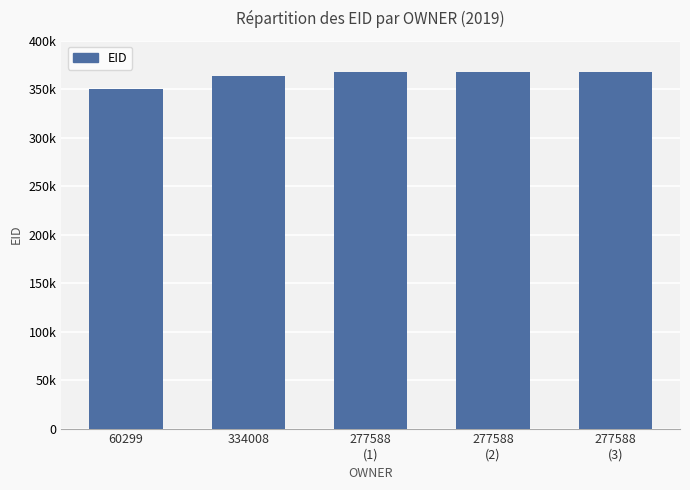

Which has a higher value, 277588
(3) or 277588
(1)?

277588
(1)